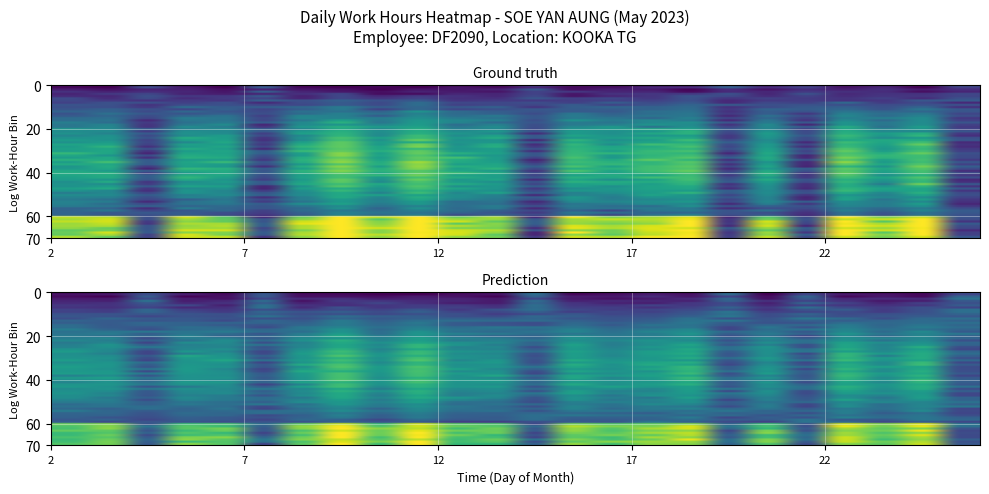

Read the value at 10.

3.9